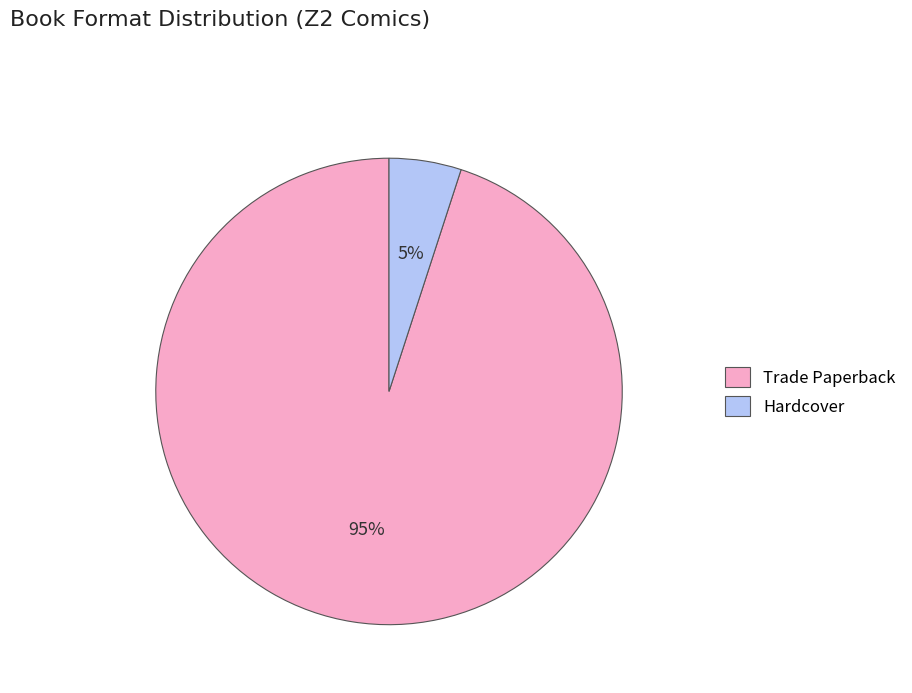

How many segments does this pie chart have?

2